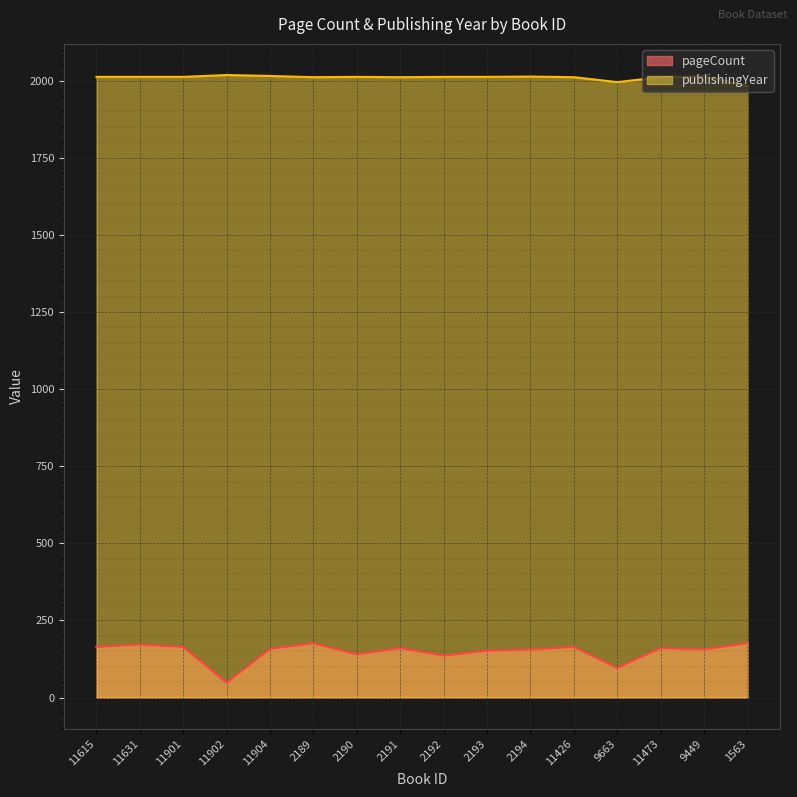

What is the greatest value displayed?

2018